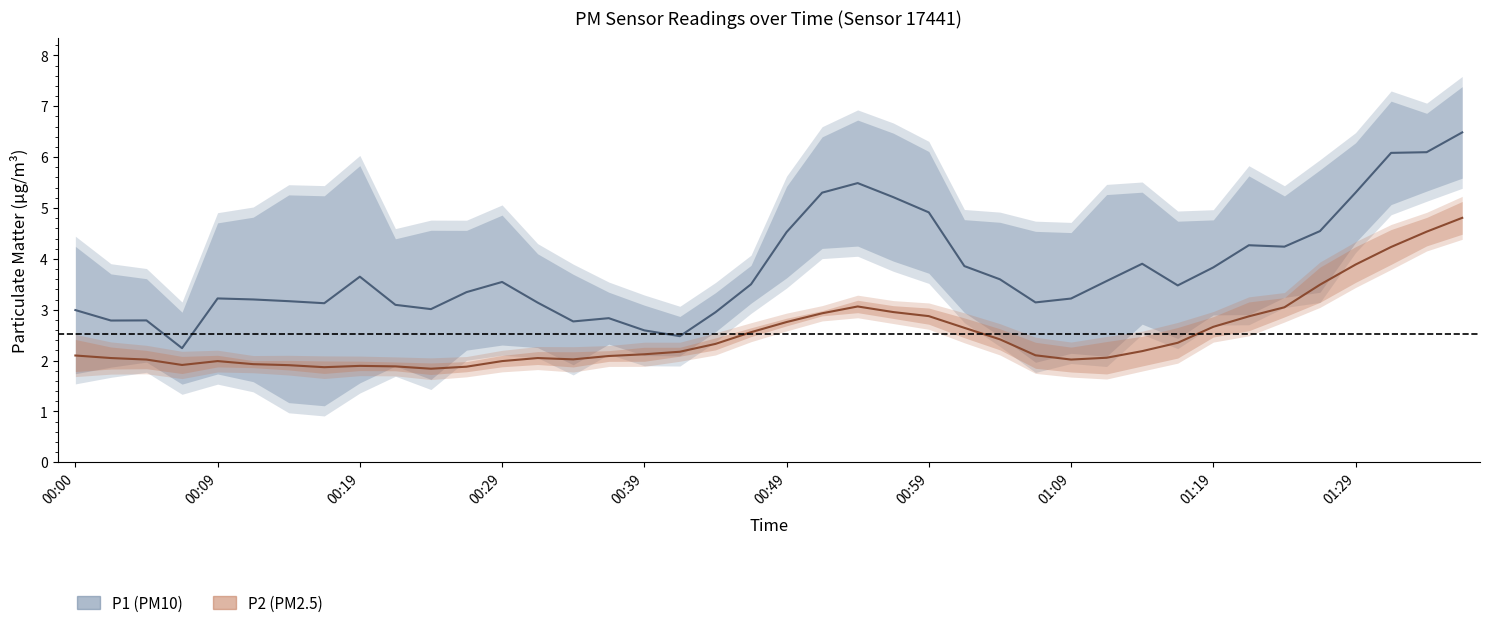

Which series has the widest spread of values?

P1